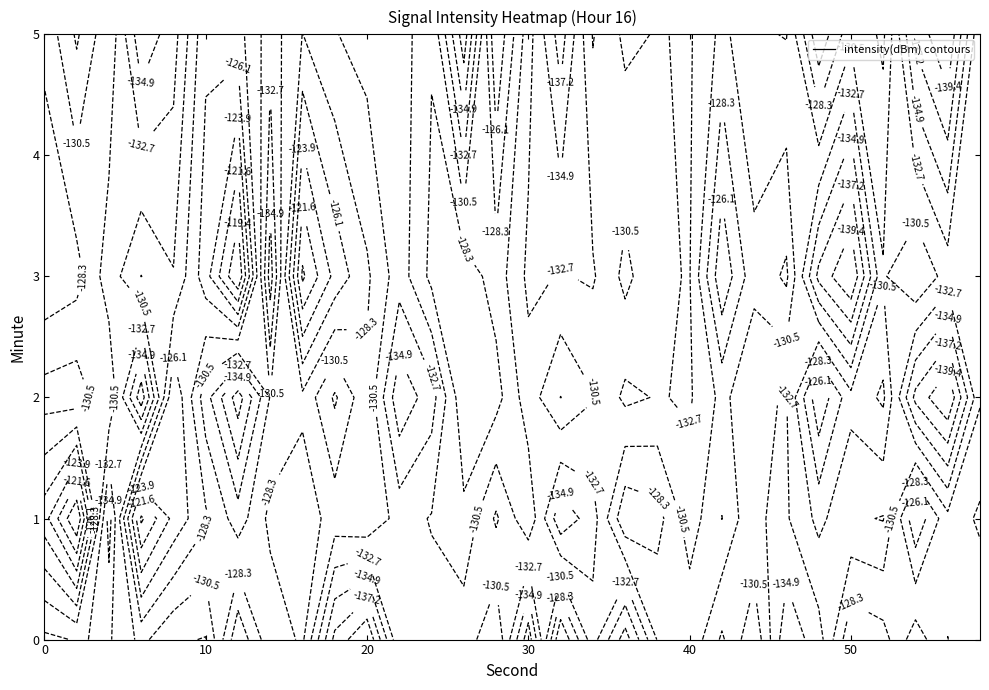

True or false: 5 has a value of -245.2 at 28.

False